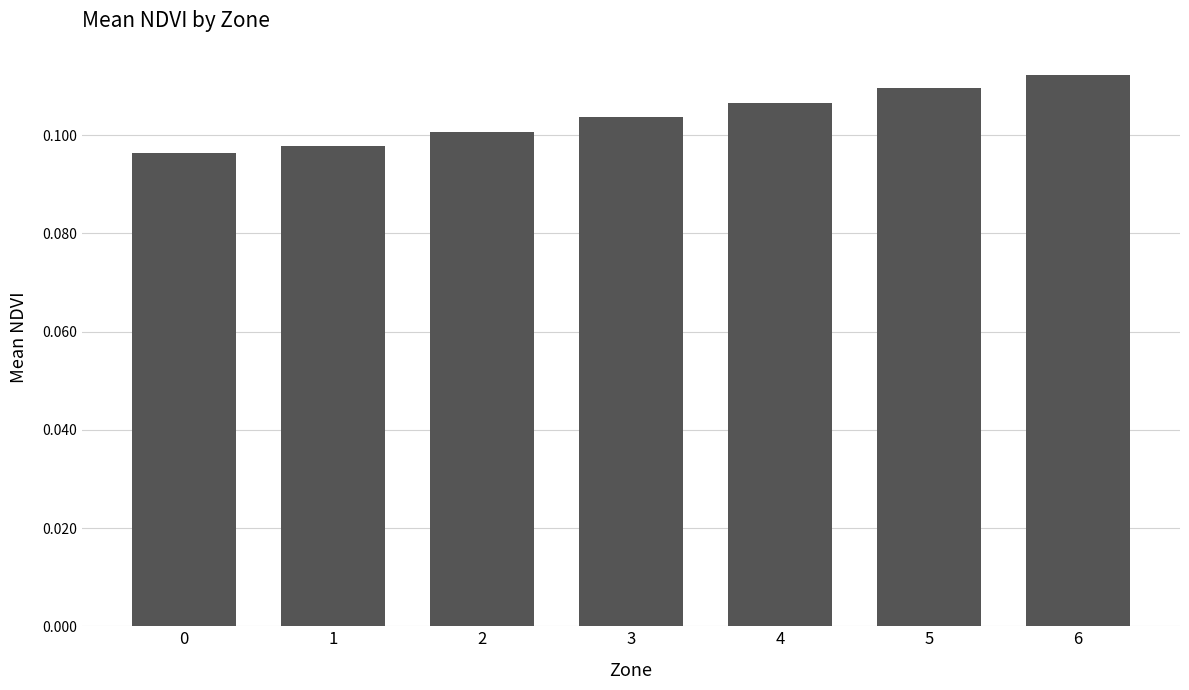

Which has a higher value, 5 or 4?

5